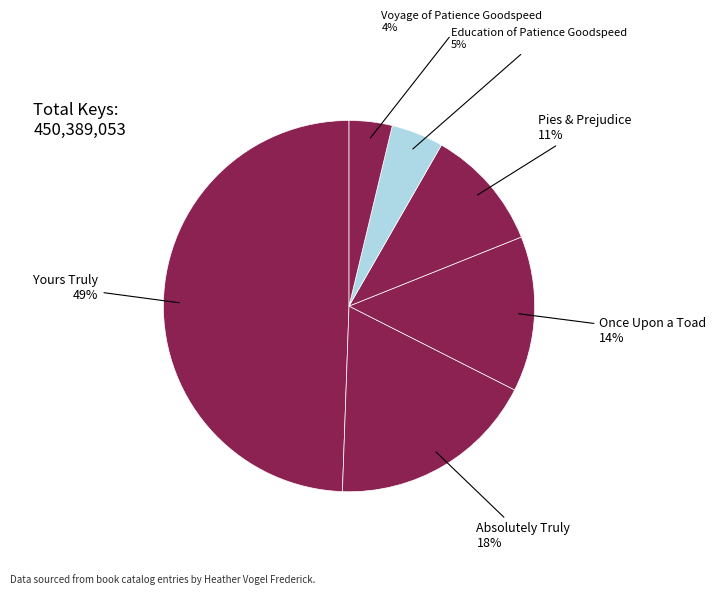

How many segments does this pie chart have?

6